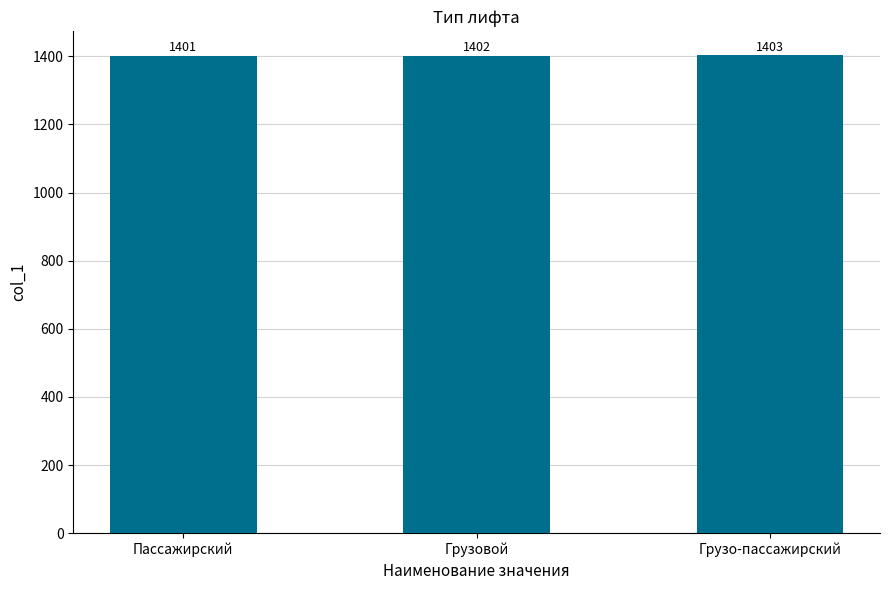

What is the change in value from Грузовой to Грузо-пассажирский?

+1